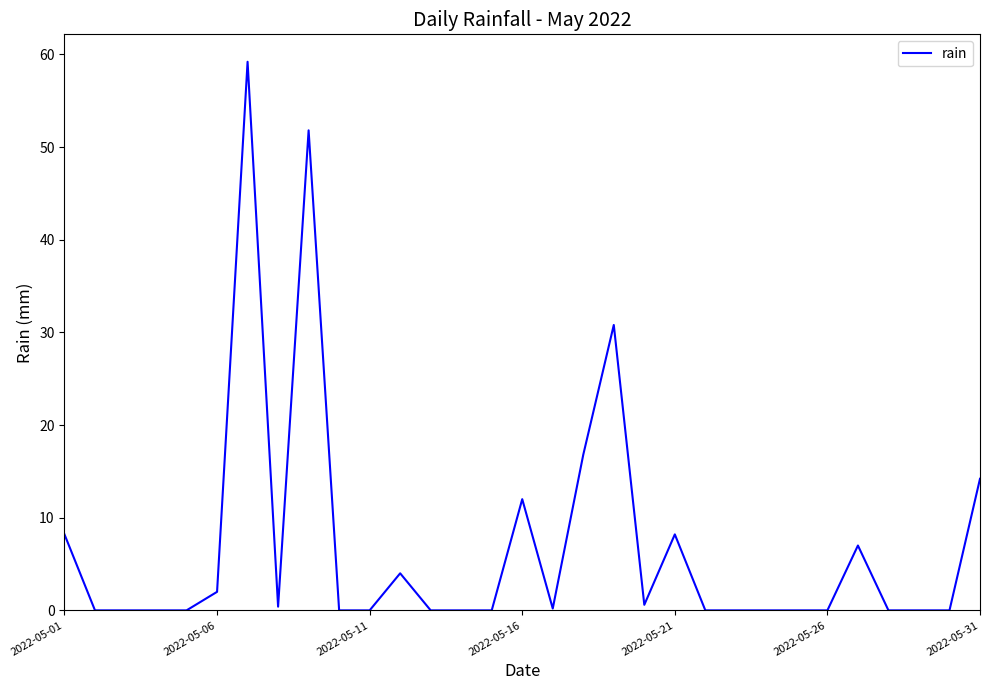

What is the difference between the maximum and minimum values?

59.2